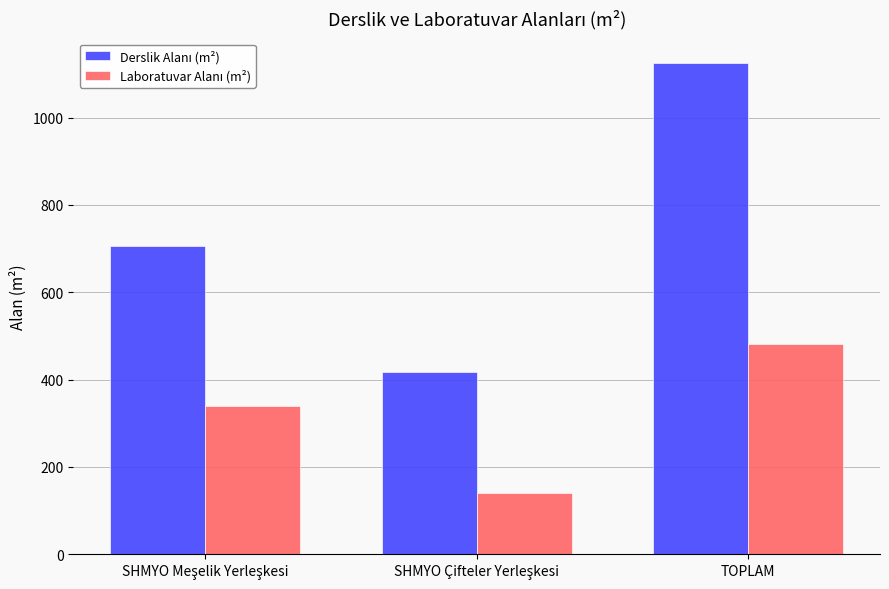

What is the greatest value displayed?

1125